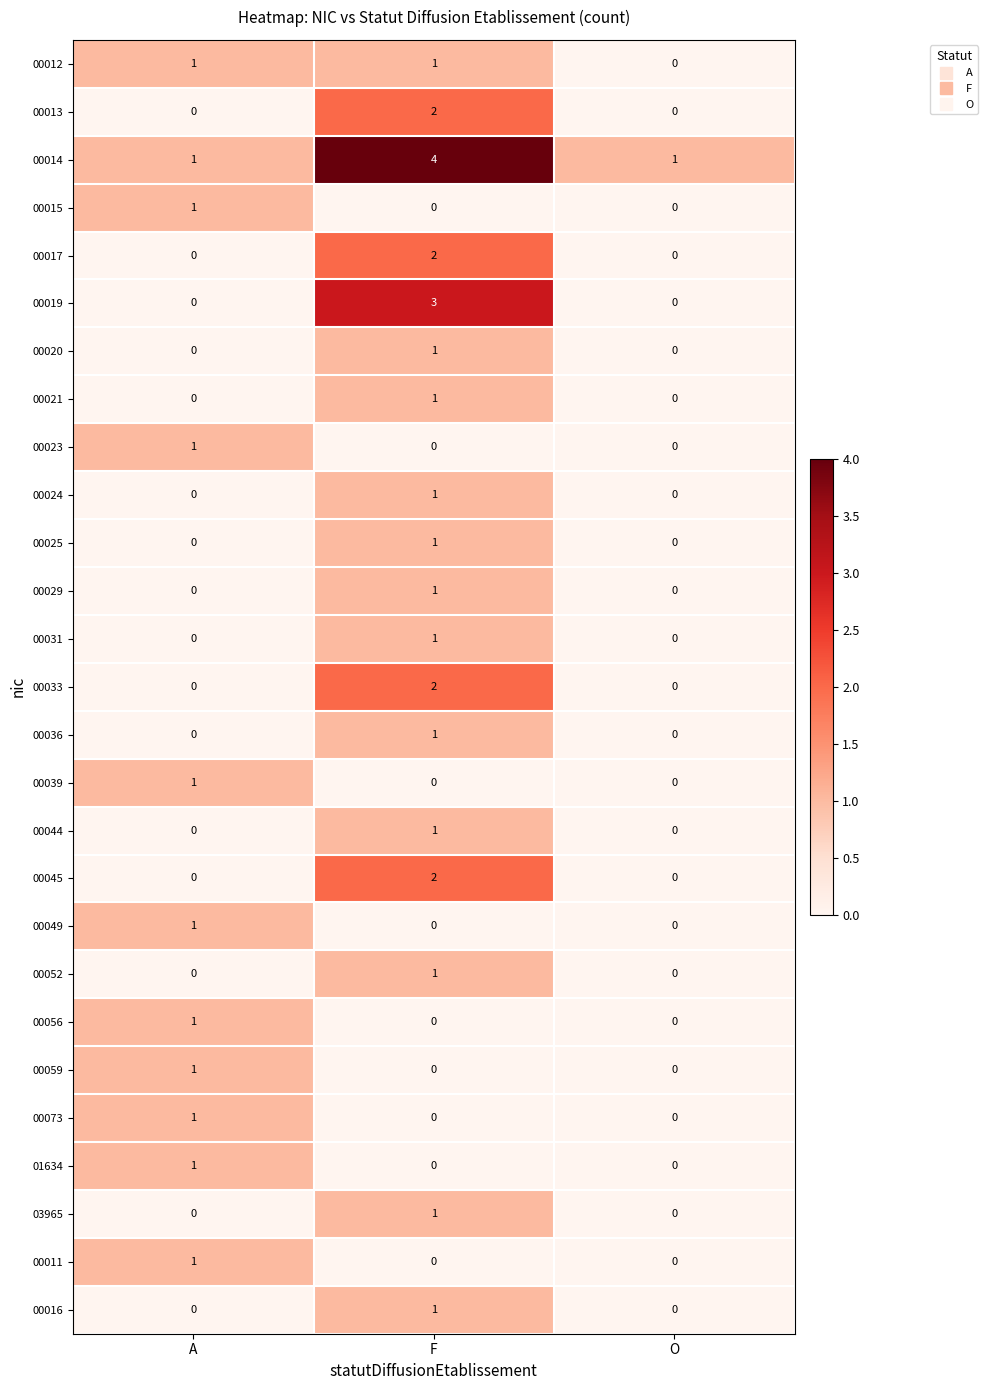

At how many categories does at least one series exceed 2?

1